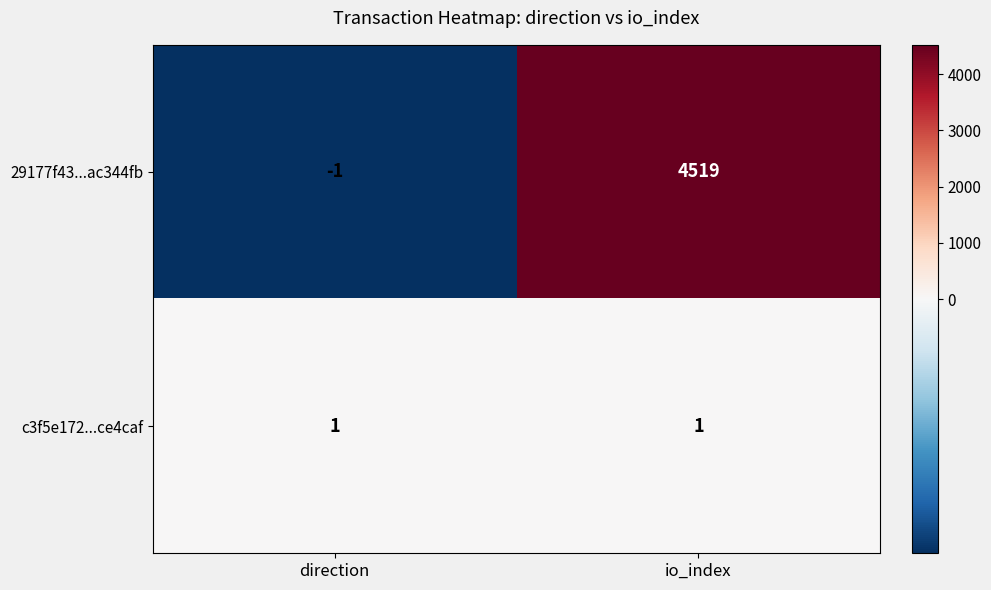

Which series has the widest spread of values?

29177f43...ac344fb